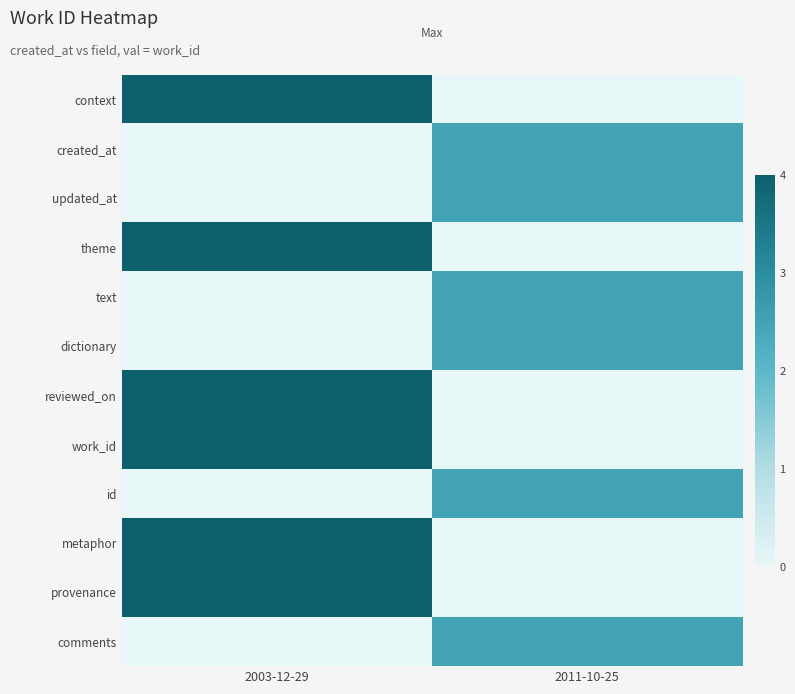

What is the greatest value displayed?

4.0